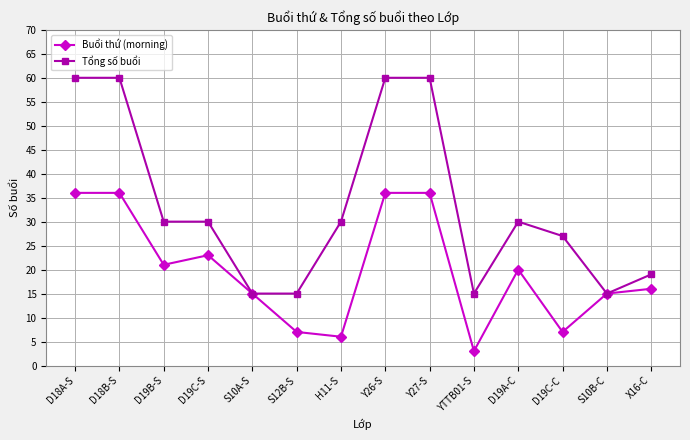

What is the label of the 7th point from the left?

H11-S